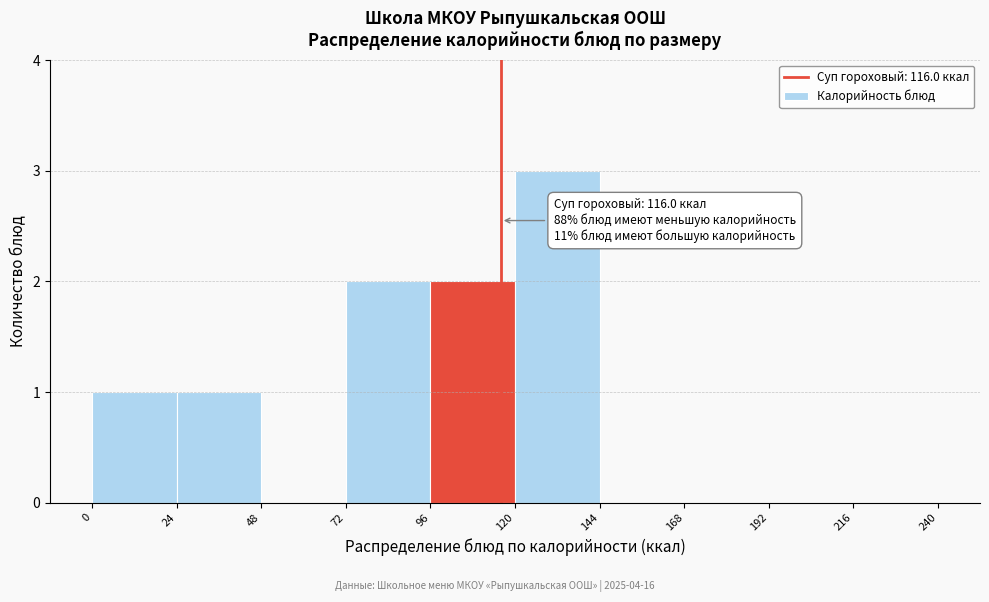

Which range on the x-axis has the tallest bar?

120 to 144